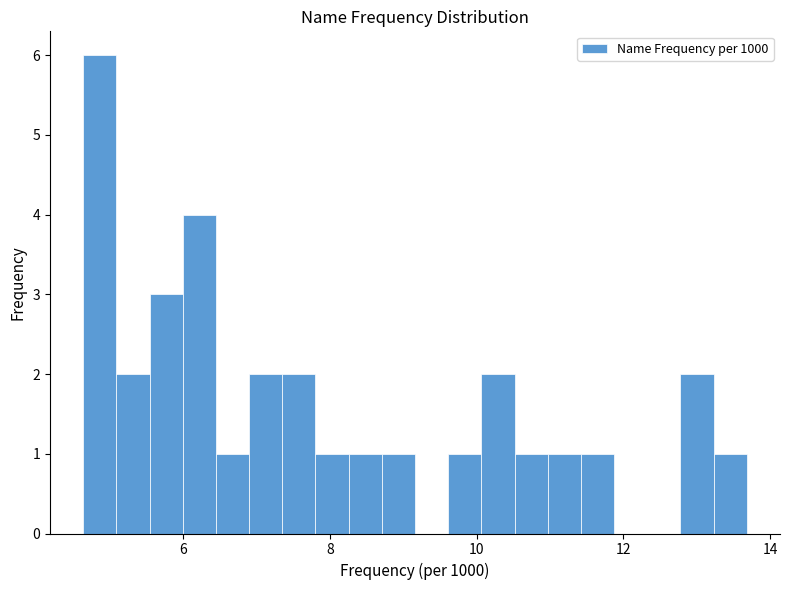

Around what value on the x-axis is the tallest bar? Give the approximate position of its centre, as read against the axis.

4.8